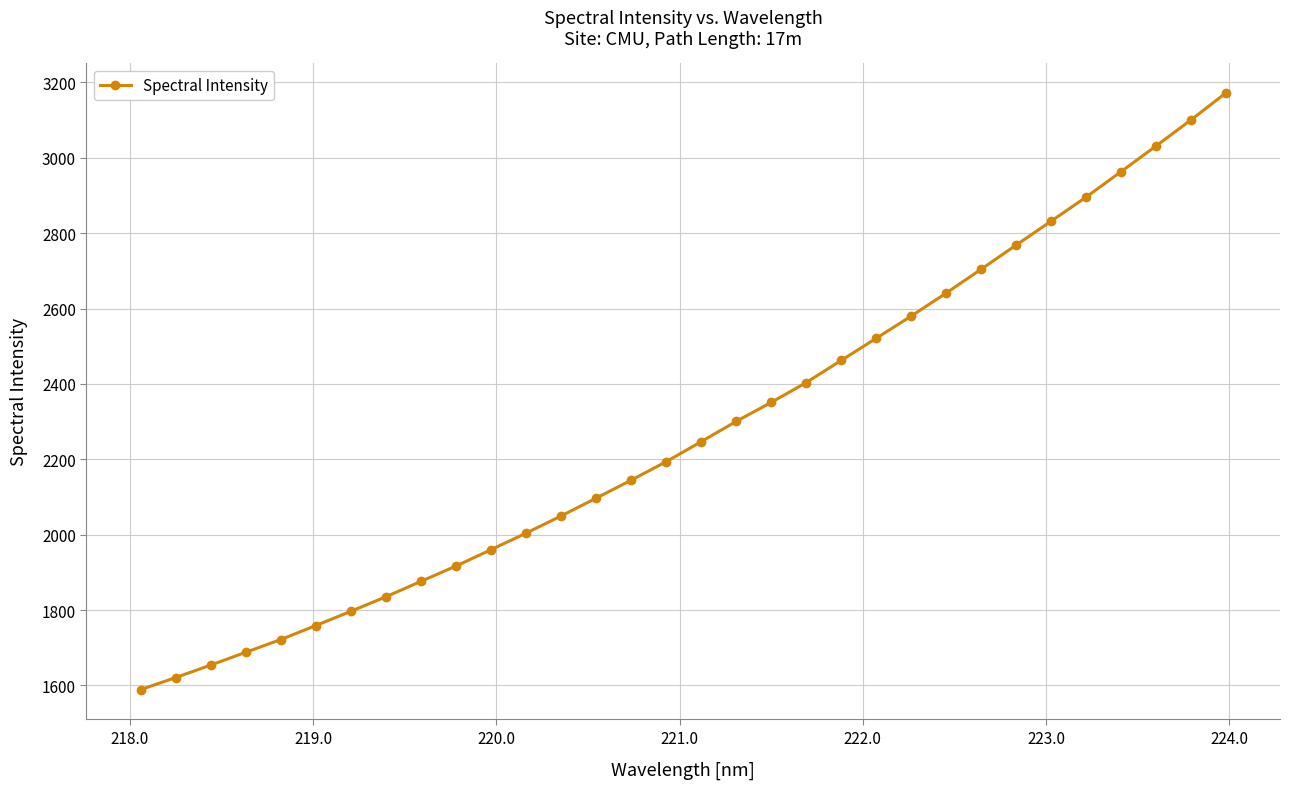

What is the minimum value shown in the chart?

1589.0